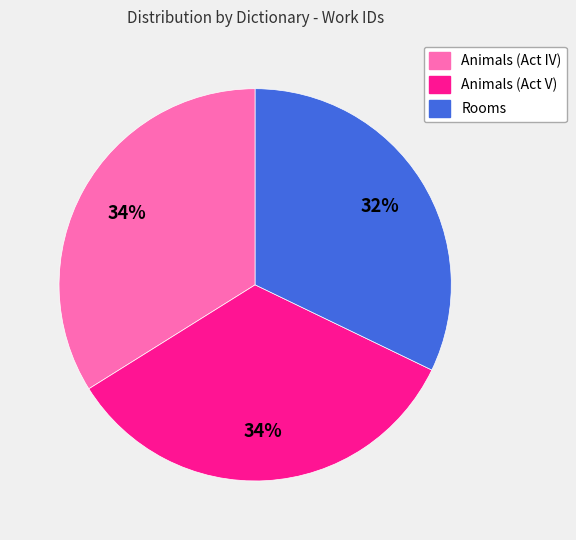

To the nearest percent, what is the combined percentage of Animals (Act V) and Rooms?

66%